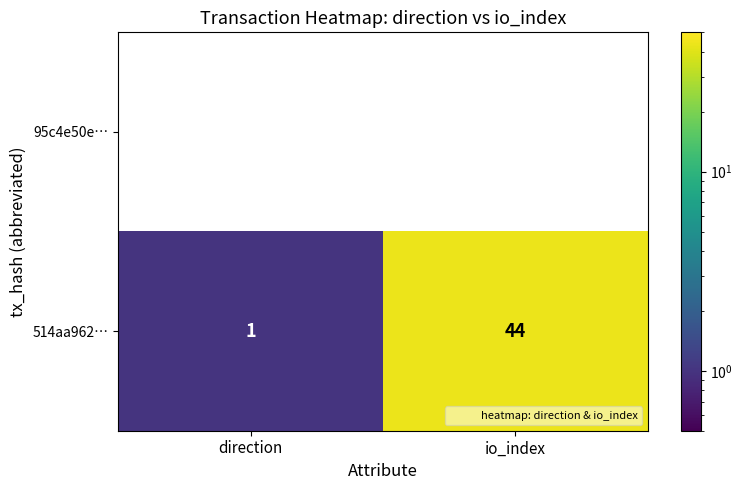

At direction, list the series in order from largest to smallest.

95c4e50e…, 514aa962…